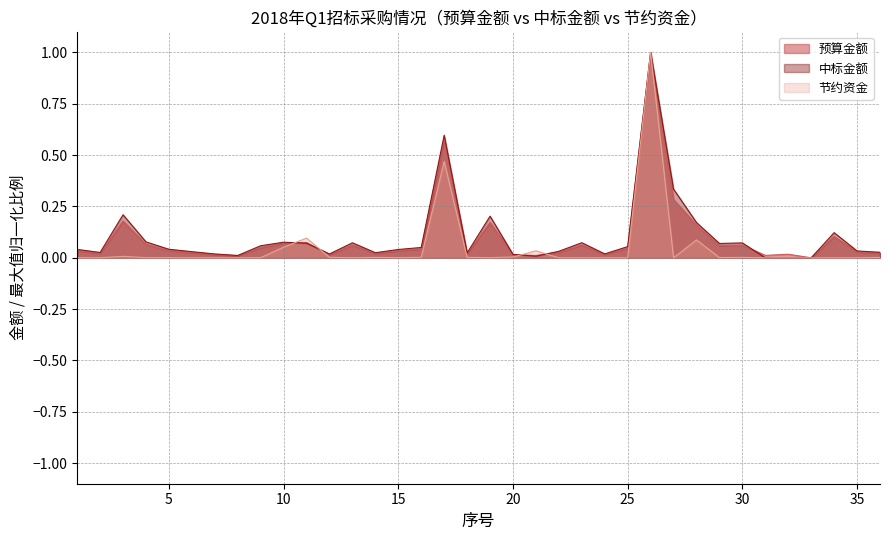

How many lines are shown in the chart?

3